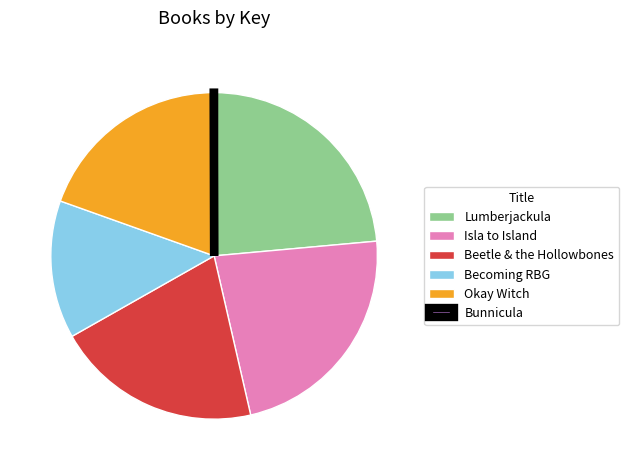

Which slice is the largest?

Lumberjackula